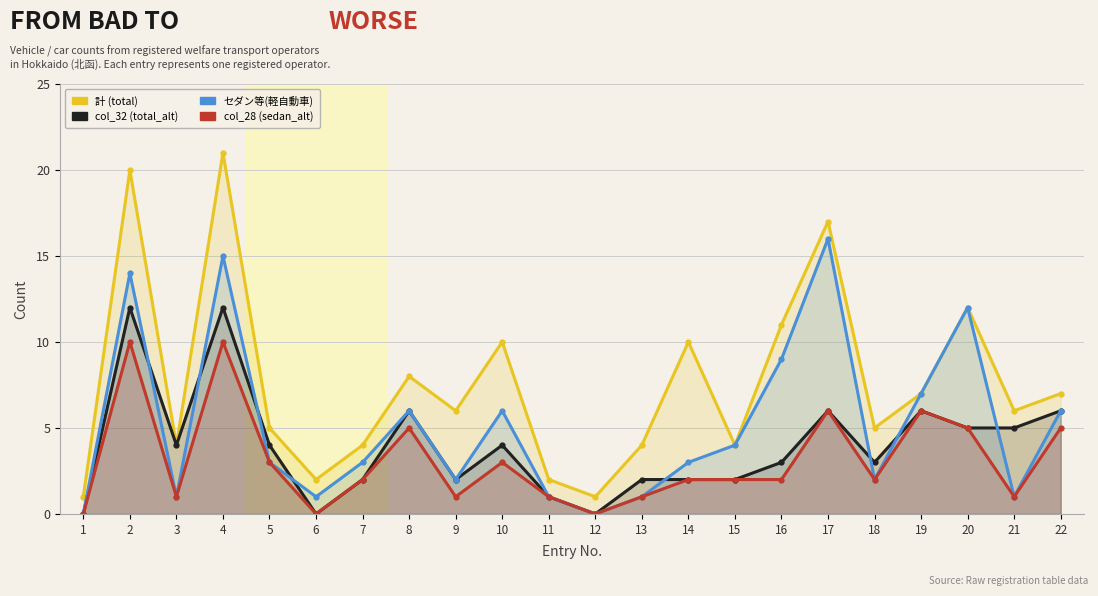

Which series has the widest spread of values?

計 (total)